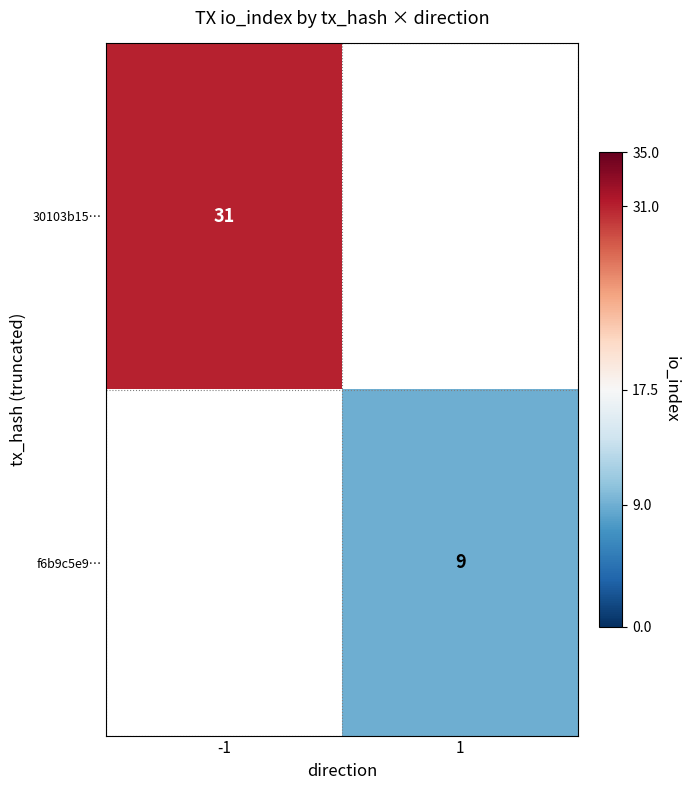

The 30103b15… series shows 21 at -1. True or false?

False